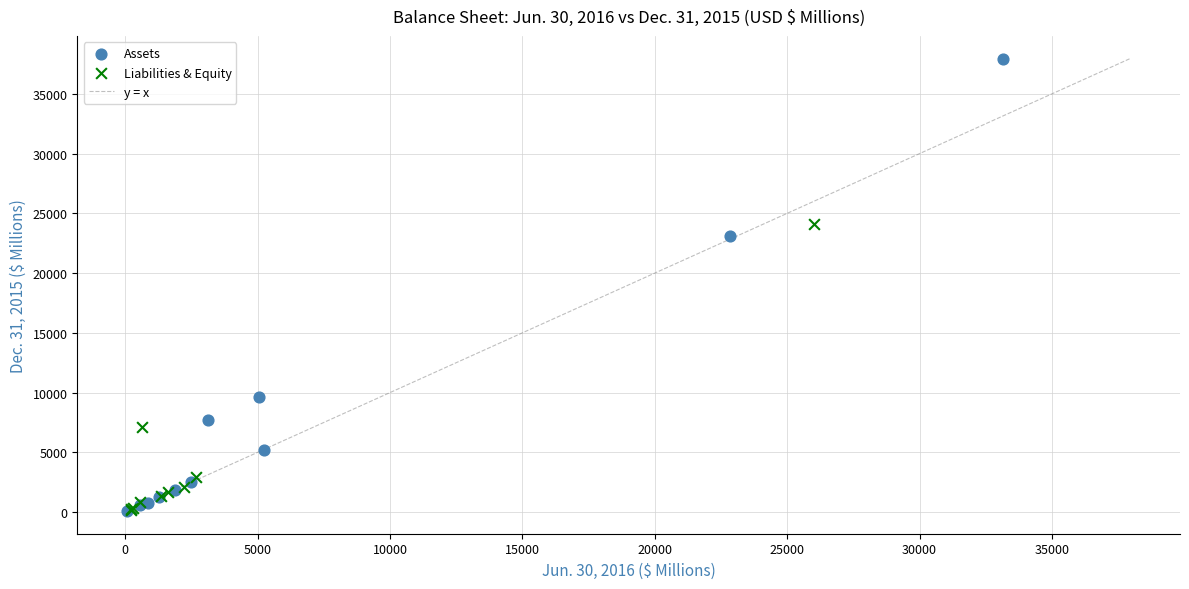

Which series has the largest Y range (max minus min)?

Assets